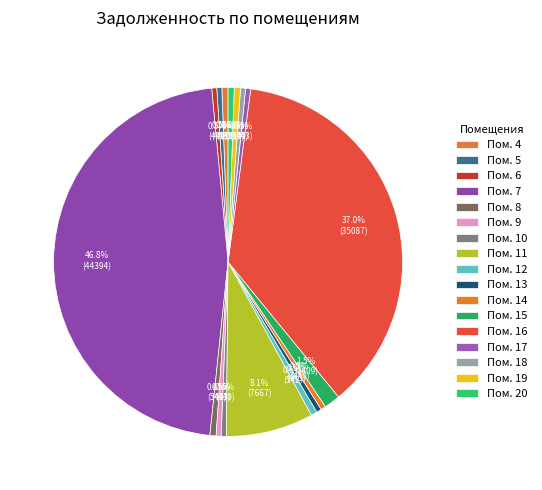

How many segments does this pie chart have?

17